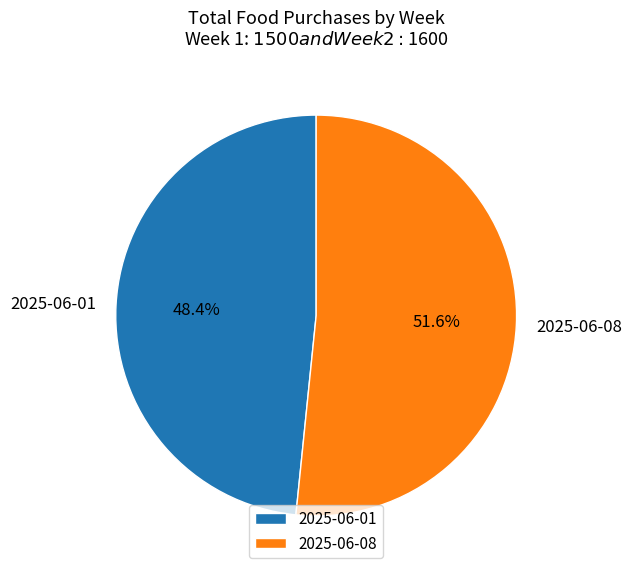

What percentage is NOT represented by 2025-06-08?

48.4%